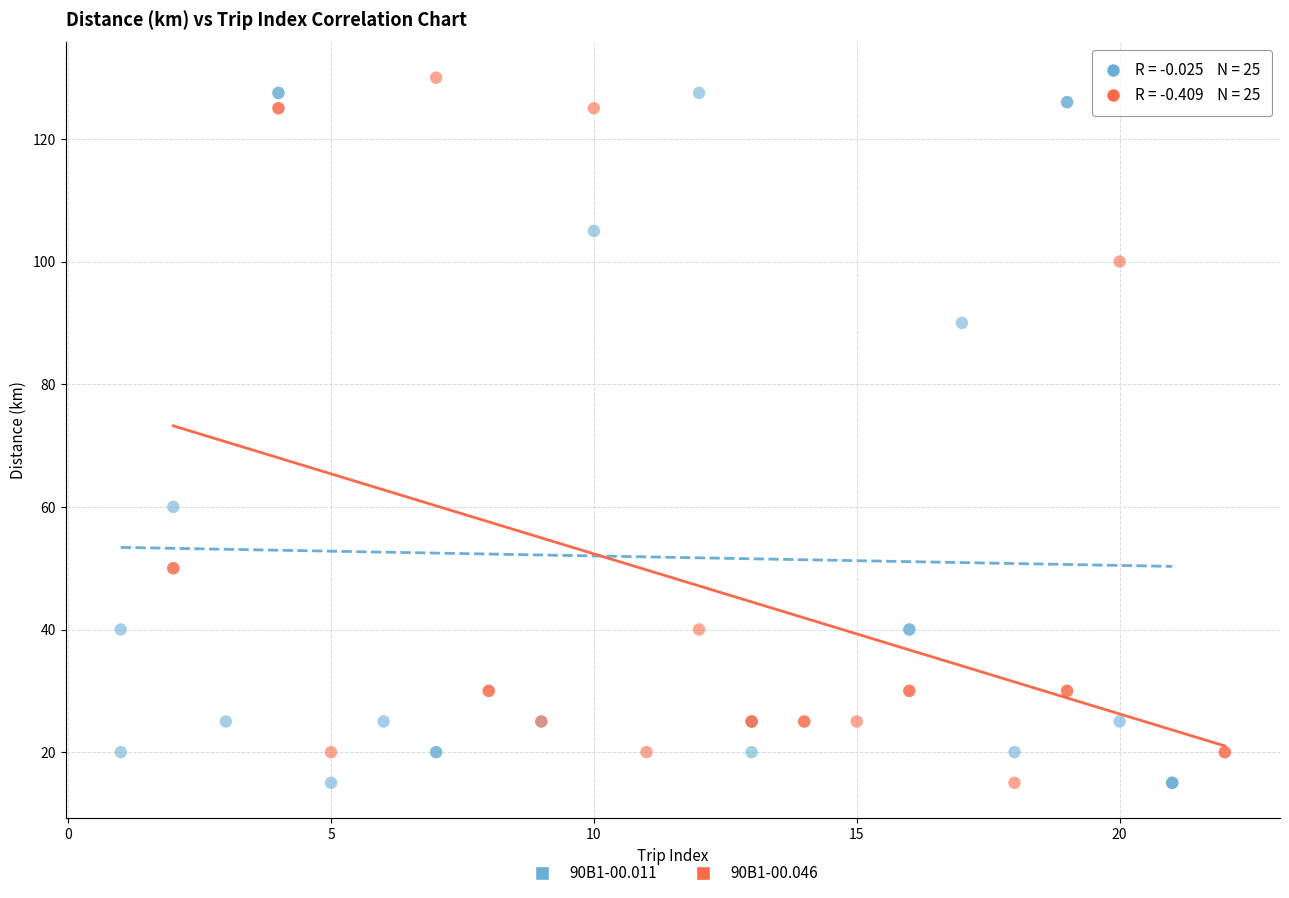

Which series contains the highest Y value?

90B1-00.046